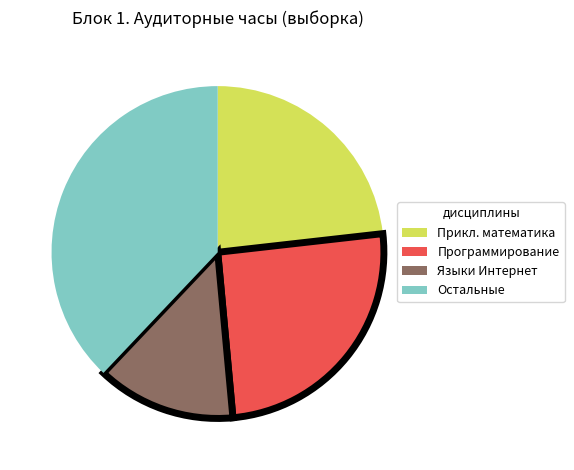

Is there any slice that represents more than half of the pie?

No